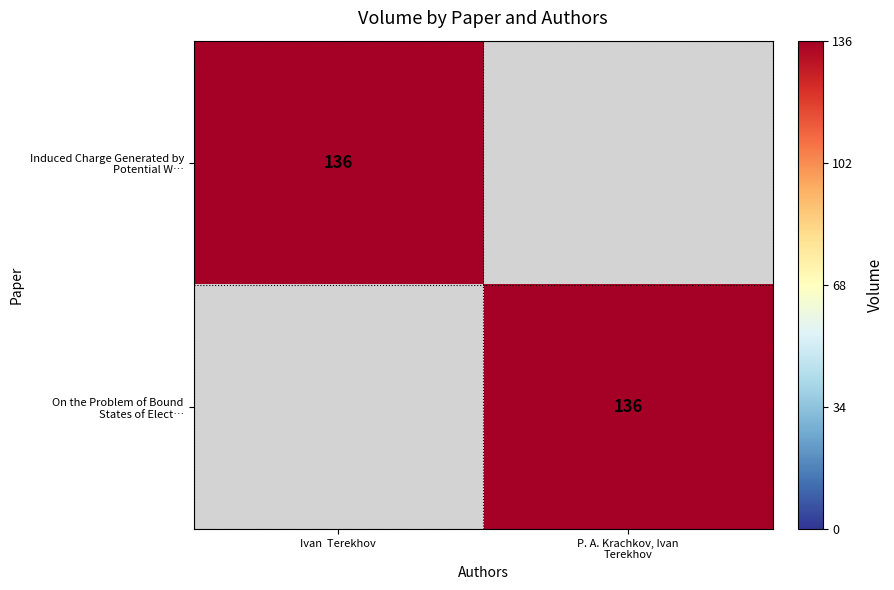

What is the difference between the maximum and minimum values in the On the Problem of Bound States of Elect… series?

136